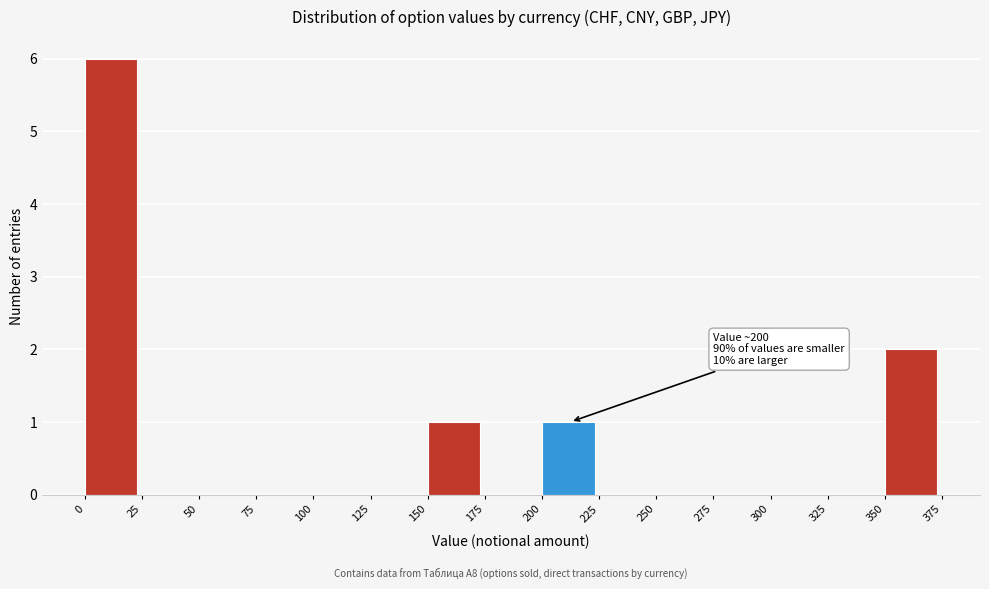

Over which range of the x-axis is the bar tallest?

0 to 25